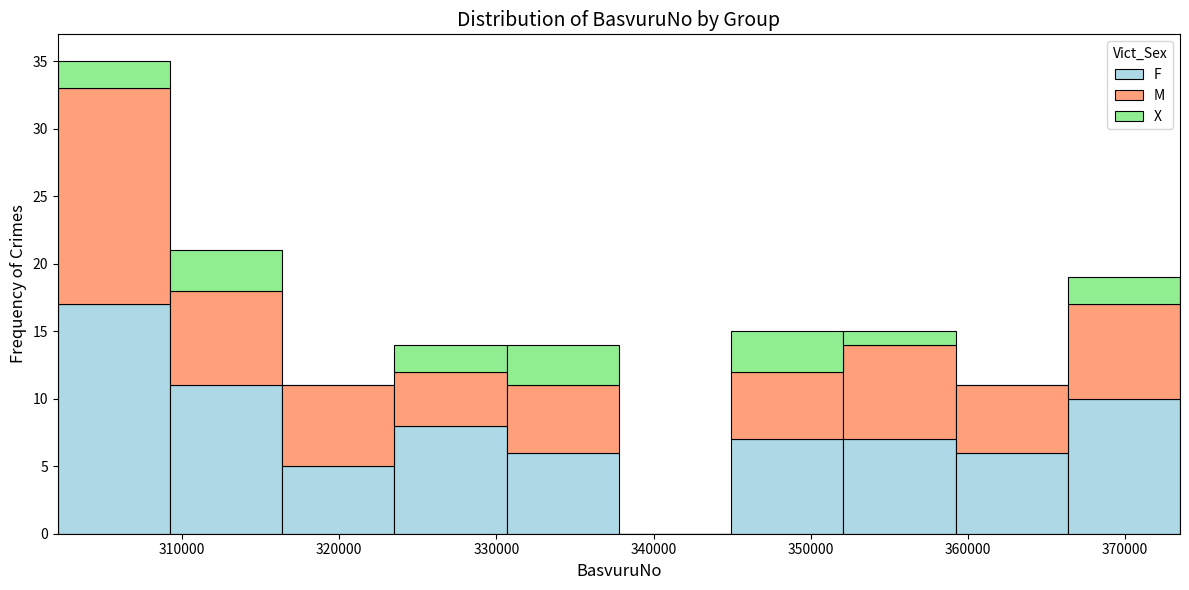

What is the total height of the stacked bar covering 324000 to 331000 on the x-axis? Neither the bar edges nor the heights are printed on the chart, so give them approximately, as read against the axes.

14